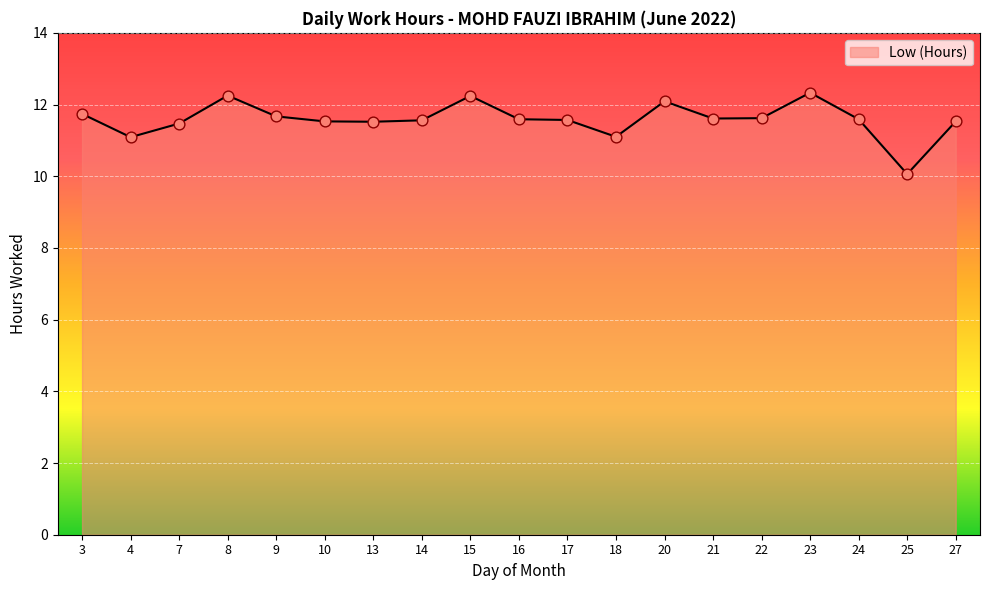

What is the change in value from 8 to 24?

-0.7